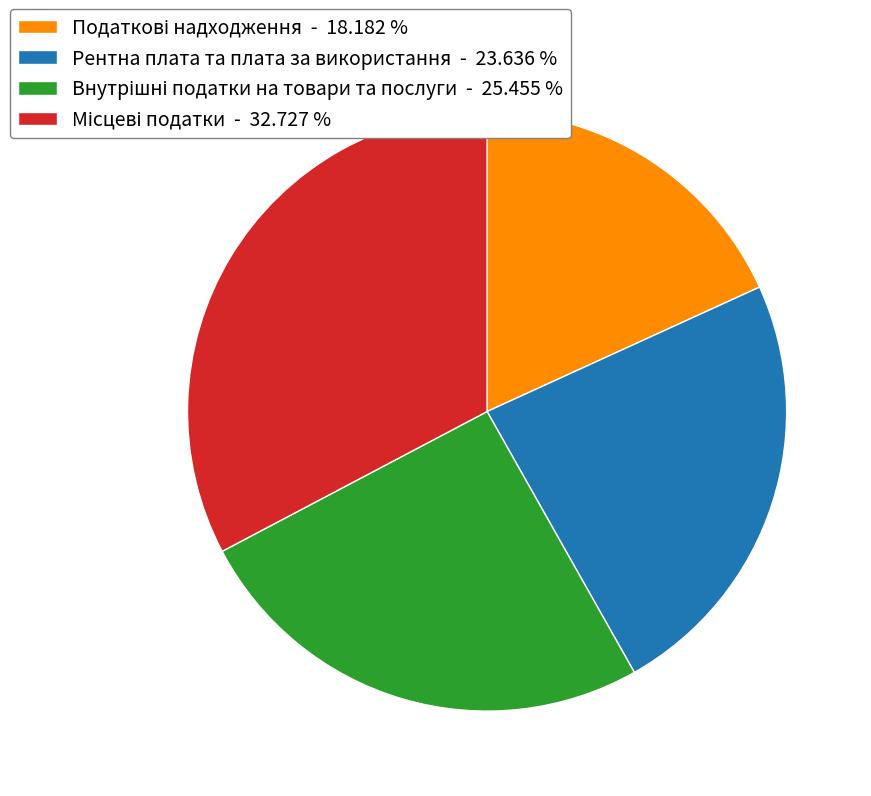

Is there any slice that represents more than half of the pie?

No